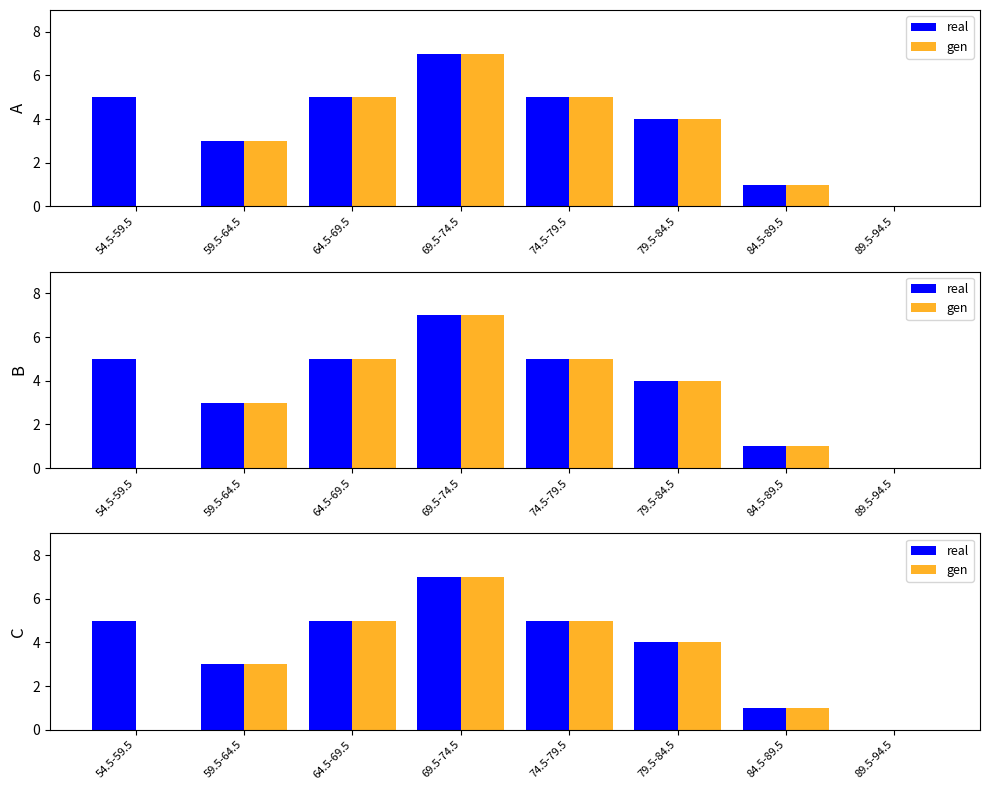

What is the difference between the real values at 84.5-89.5 and 79.5-84.5?

3